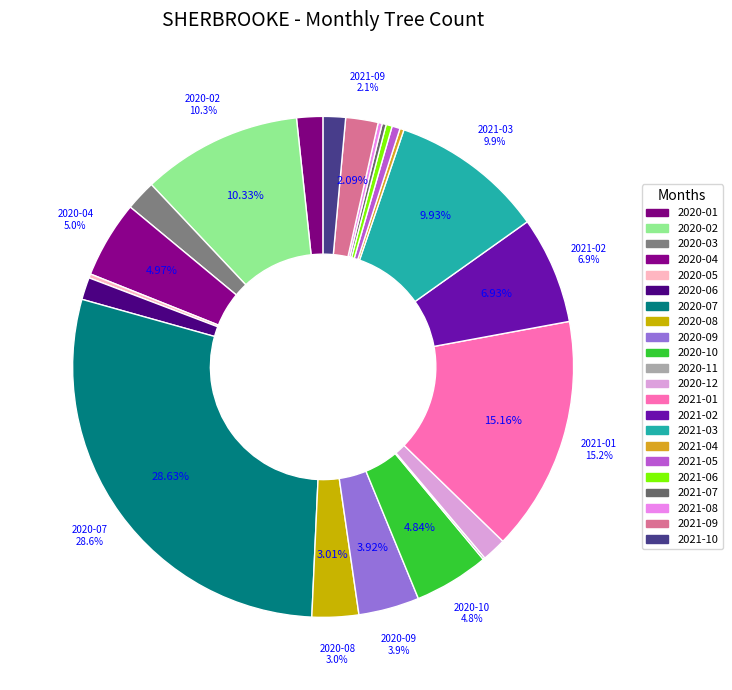

What is the smallest slice in the pie chart?

2020-11